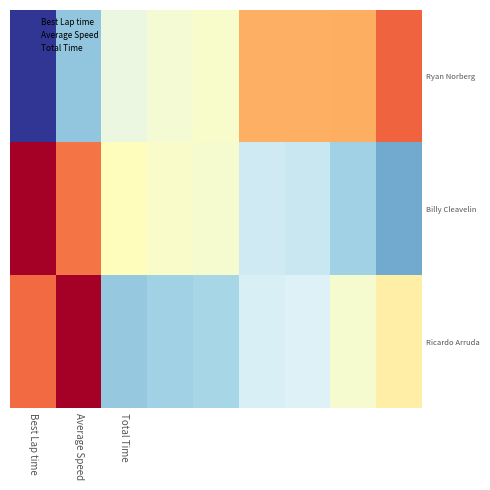

Reading left to right, extract all data points from this chart.

Ryan Norberg: -2.1	-1.0	-0.2	-0.1	-0.1	0.8	0.8	0.8	1.3
Billy Cleavelin: 2.2	1.2	0.0	-0.1	-0.1	-0.5	-0.6	-0.9	-1.2
Ricardo Arruda: 1.2	2.2	-1.0	-0.9	-0.8	-0.4	-0.4	-0.1	0.2